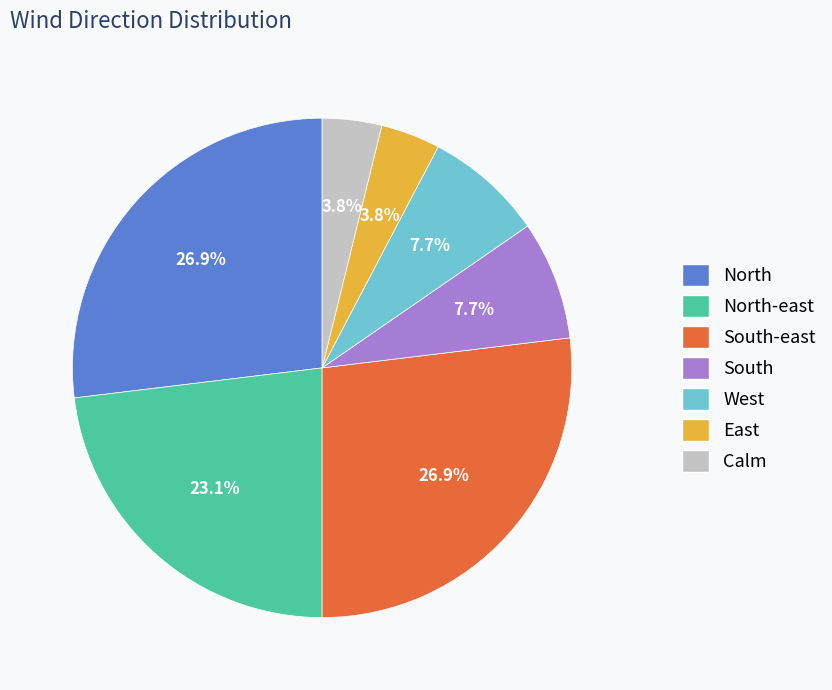

True or false: North accounts for 21% of the total.

False